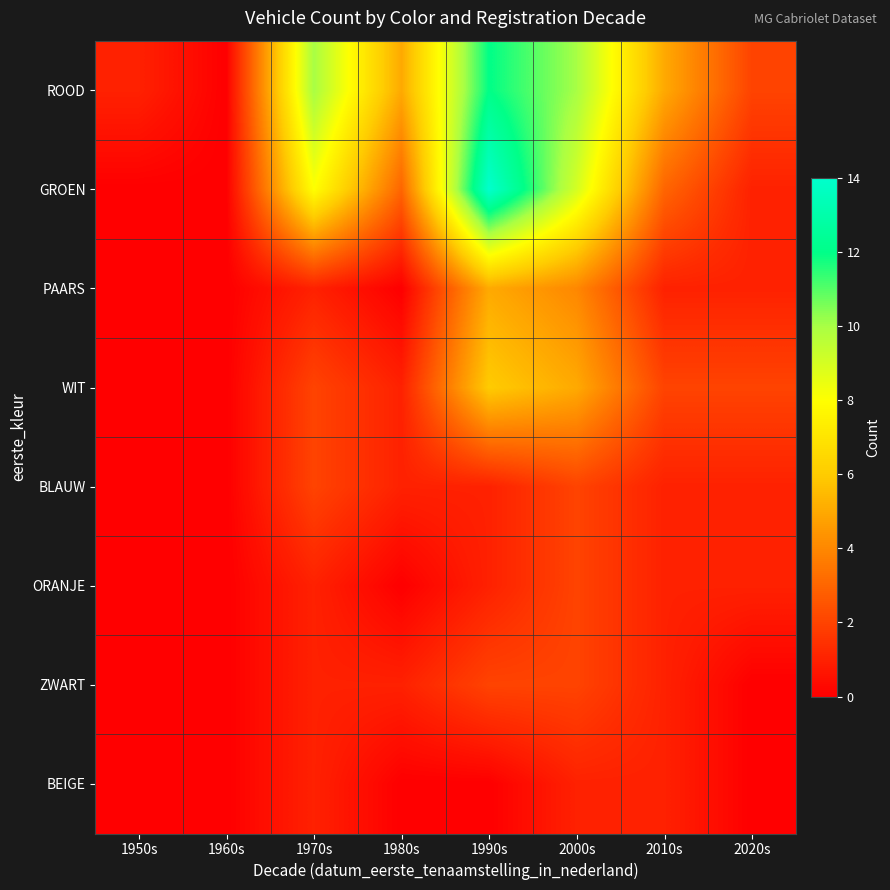

Rank the series by their maximum value, from highest to lowest.

GROEN, ROOD, WIT, PAARS, BLAUW, ORANJE, ZWART, BEIGE